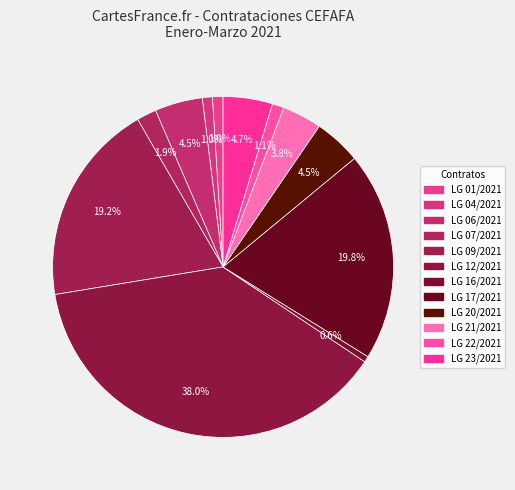

Which slice is the smallest?

LG 16/2021